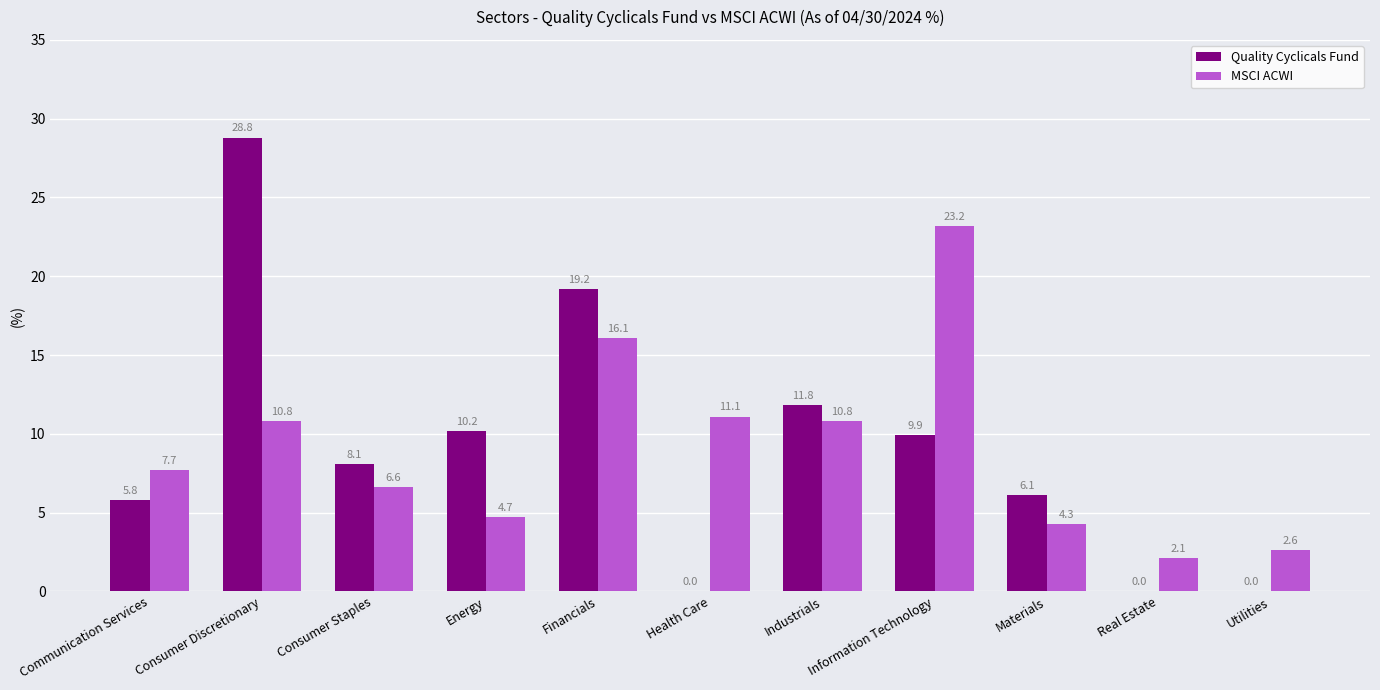

Which series has the largest range (max minus min)?

Quality Cyclicals Fund